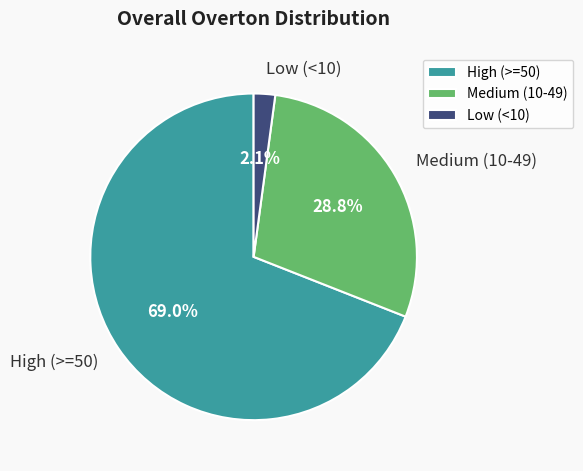

Which category has the smallest portion of the pie?

Low (<10)